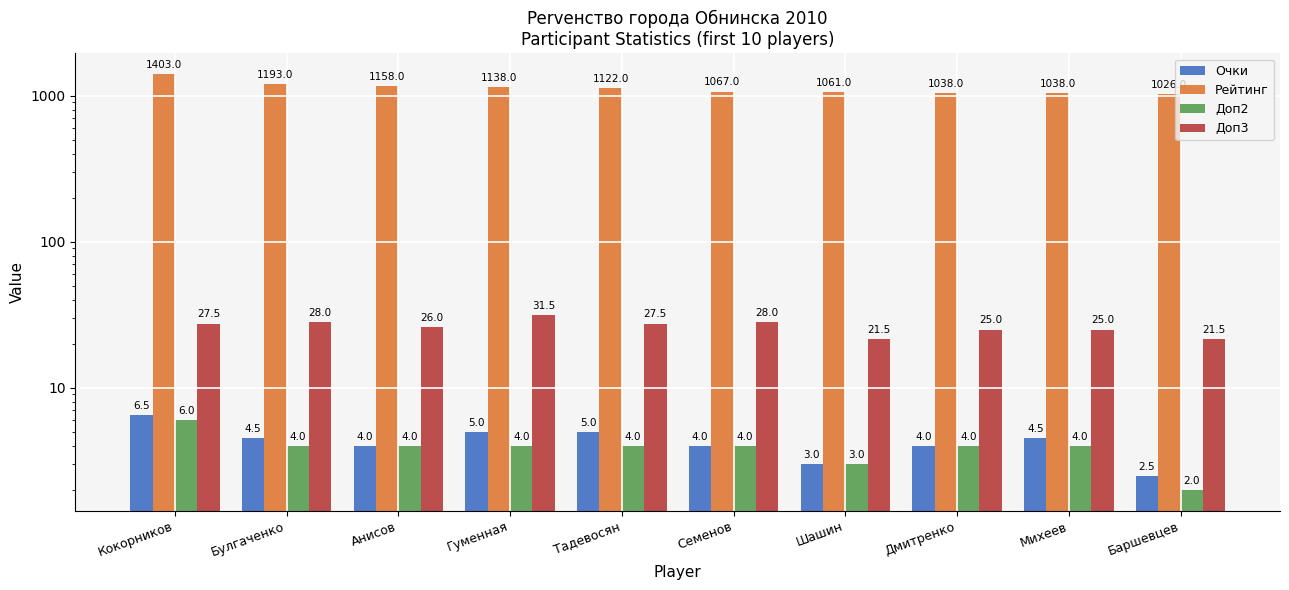

Is it true that Очки equals 7.2 at Булгаченко?

False